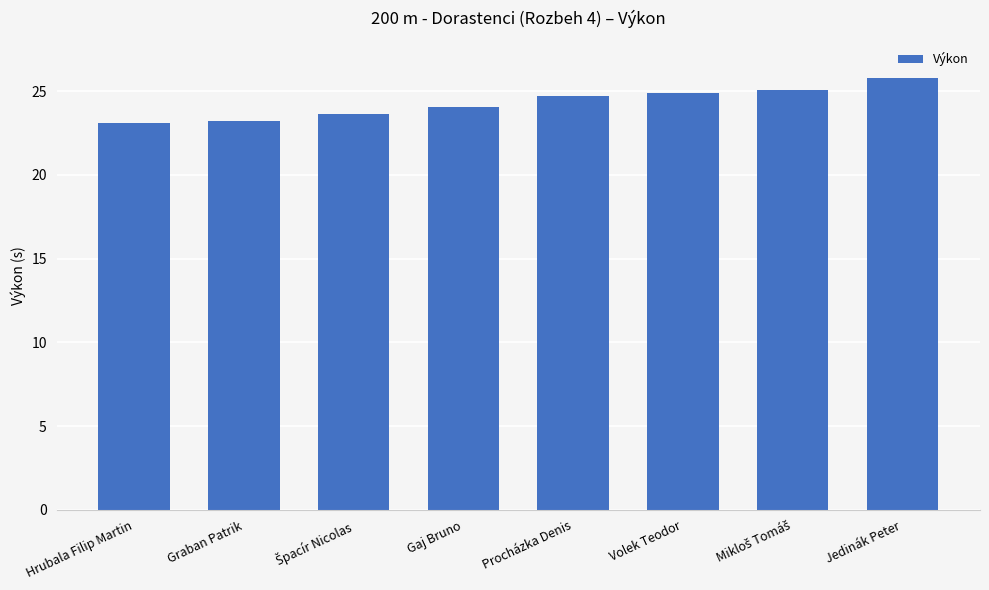

What is the greatest value displayed?

25.8